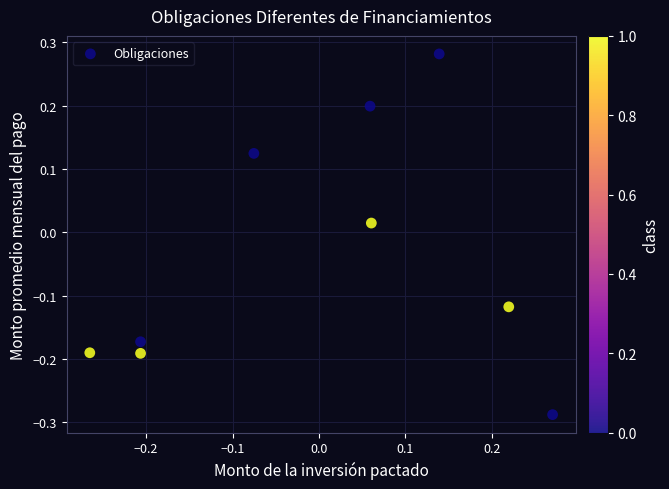

What is the range of Y values (max minus min)?

0.6